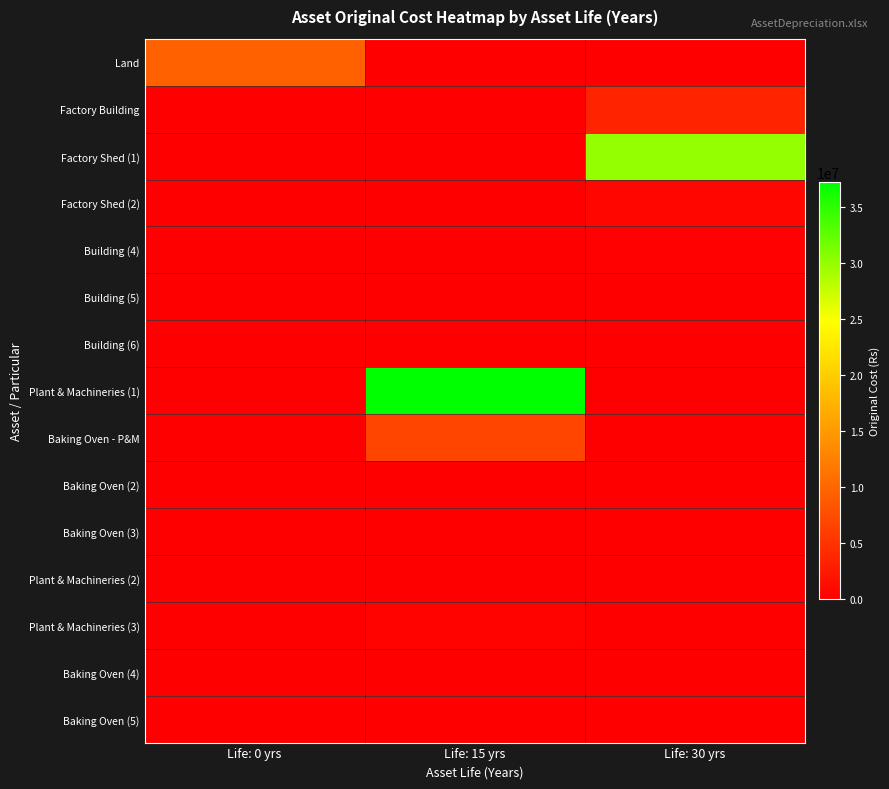

Count the number of data series in this chart.

15